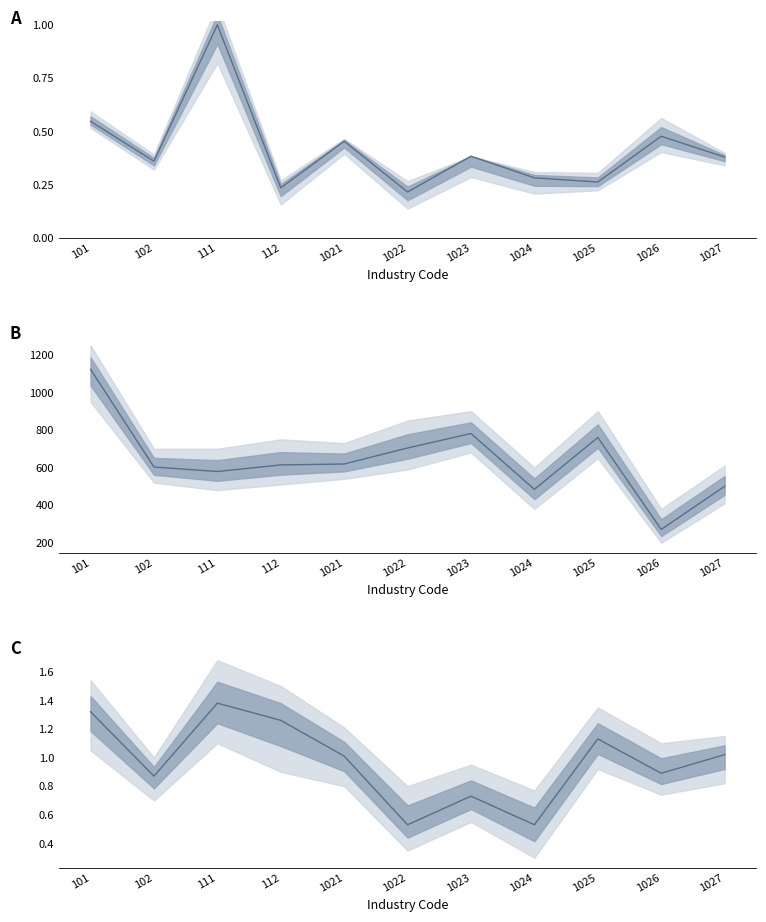

True or false: lq_avg_wkly_wage has more than 1 points higher than both neighbors.

True